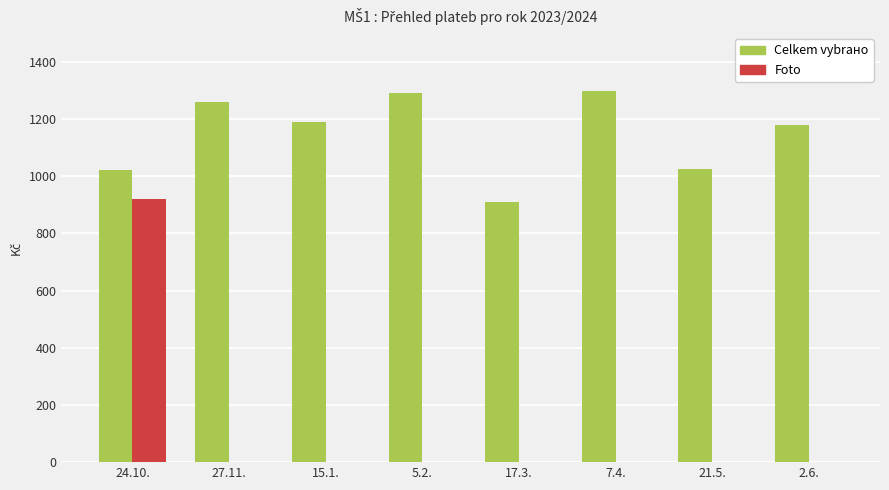

The Foto series shows 0 at 2.6.. True or false?

True